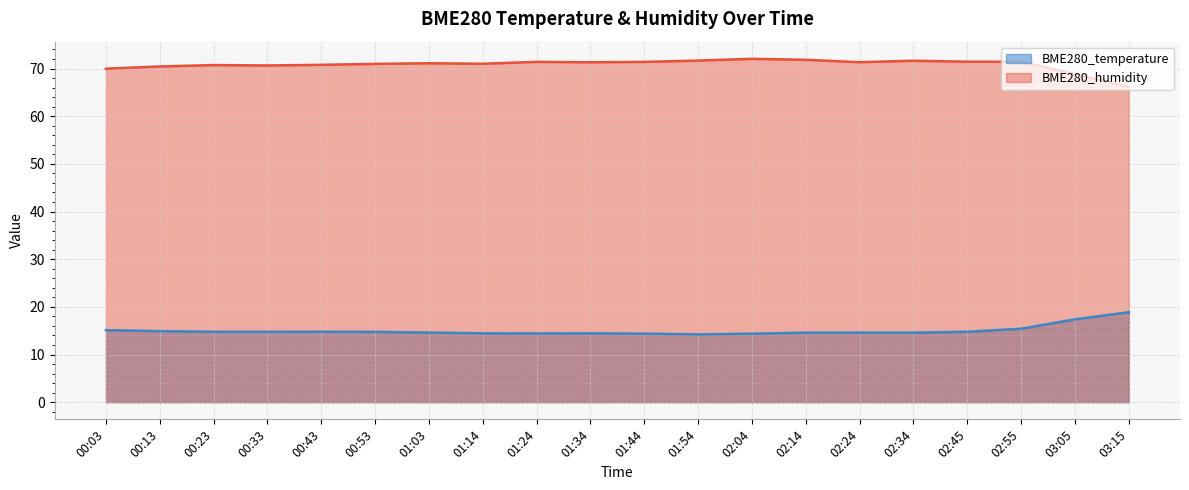

What position from the right is 01:24?

12